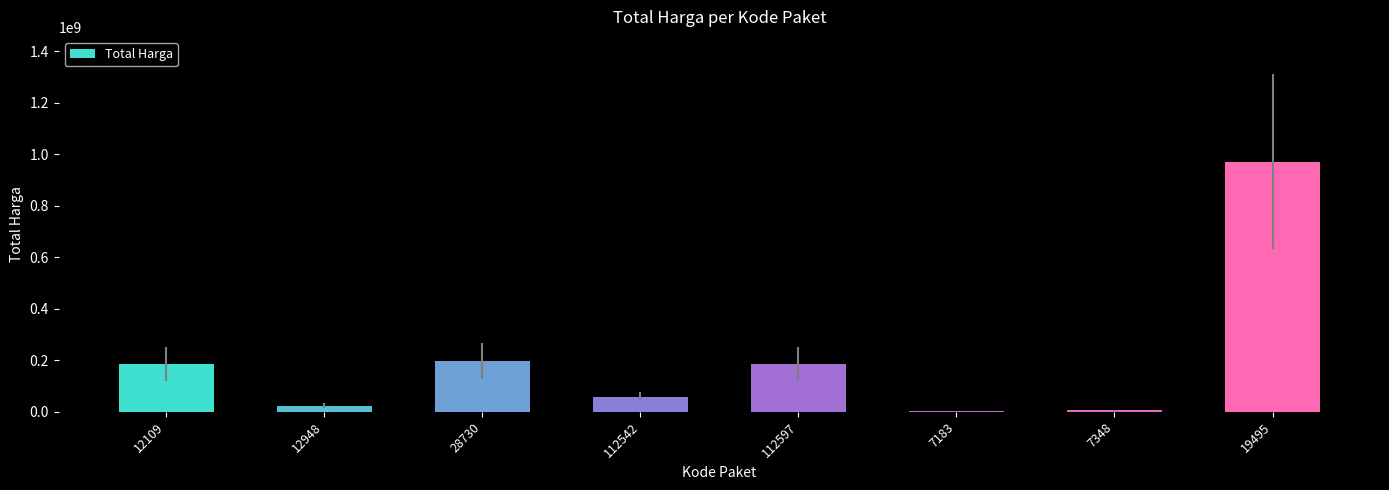

What is the sum of all values?

1632589200